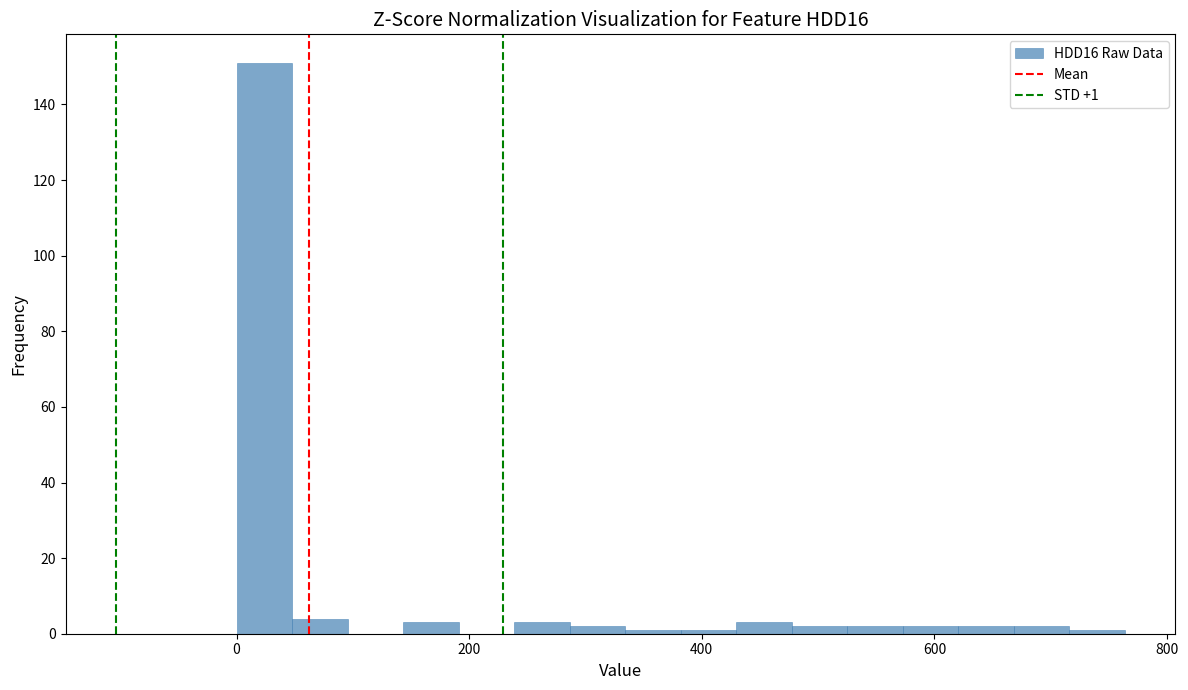

Around what value on the x-axis is the tallest bar? Give the approximate position of its centre, as read against the axis.

20